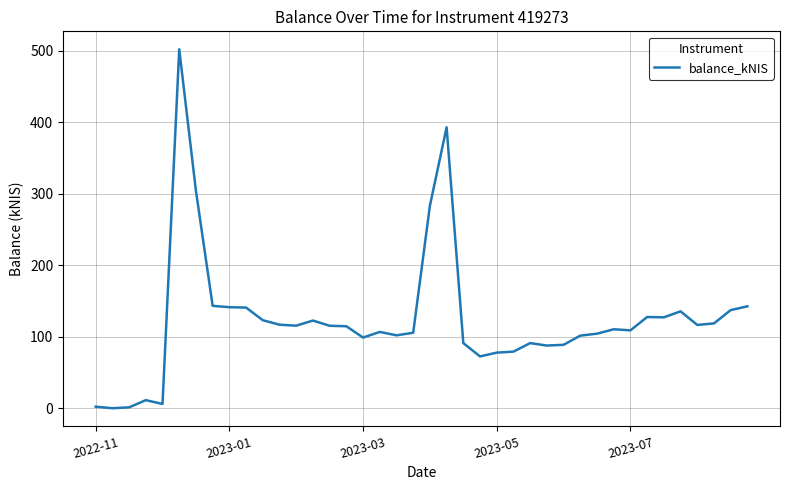

What is the greatest value displayed?

502.3